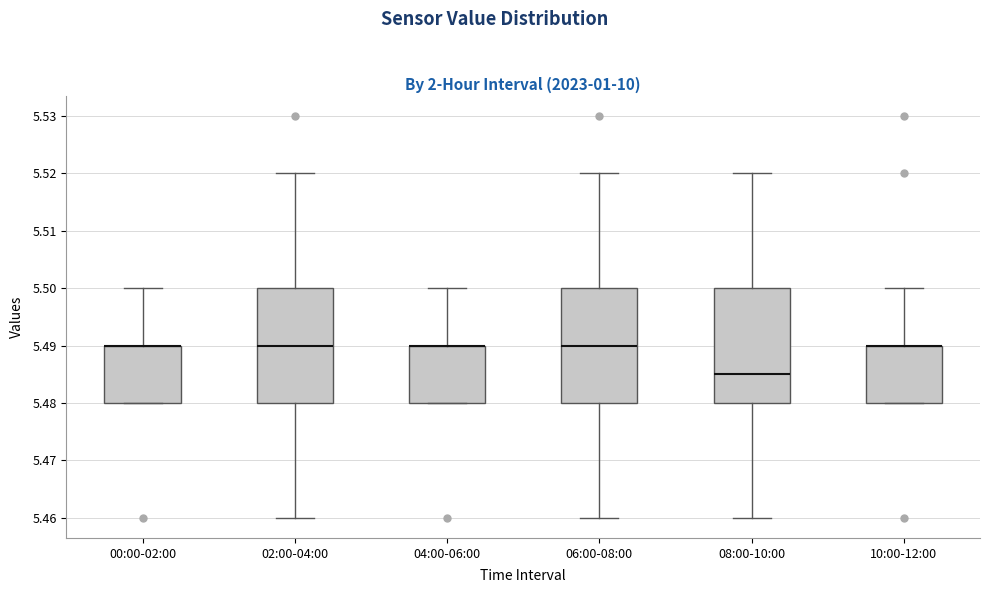

Reading left to right, transcribe this box plot: for each box, give where its median line is, the range the box spans, and where its two whiskers end, as read against the y-axis. The values are not printed on the chart, so give them approximately, as read against the axis.

00:00-02:00: median 5.490 (drawn on the box's upper edge), box 5.480 to 5.490, whiskers 5.480 to 5.500
02:00-04:00: median 5.490, box 5.480 to 5.500, whiskers 5.460 to 5.520
04:00-06:00: median 5.490 (drawn on the box's upper edge), box 5.480 to 5.490, whiskers 5.480 to 5.500
06:00-08:00: median 5.490, box 5.480 to 5.500, whiskers 5.460 to 5.520
08:00-10:00: median 5.485, box 5.480 to 5.500, whiskers 5.460 to 5.520
10:00-12:00: median 5.490 (drawn on the box's upper edge), box 5.480 to 5.490, whiskers 5.480 to 5.500